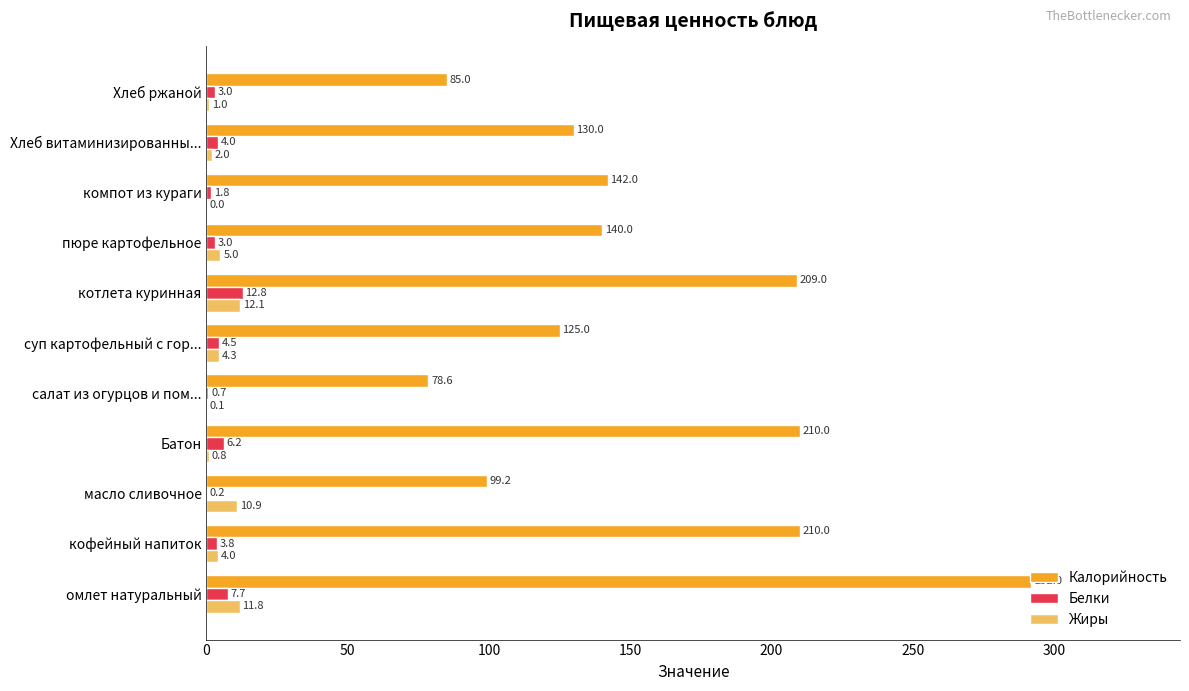

What is the sum of the Калорийность values at кофейный напиток and Хлеб витаминизированны...?

340.0